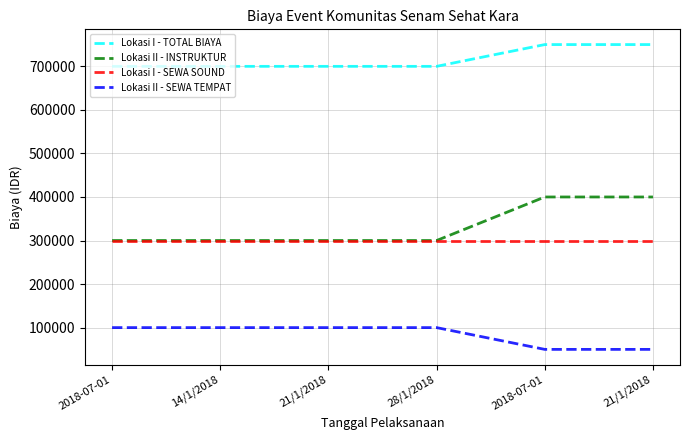

What are all the series names shown in the legend?

Lokasi I - TOTAL BIAYA, Lokasi II - INSTRUKTUR, Lokasi I - SEWA SOUND, Lokasi II - SEWA TEMPAT